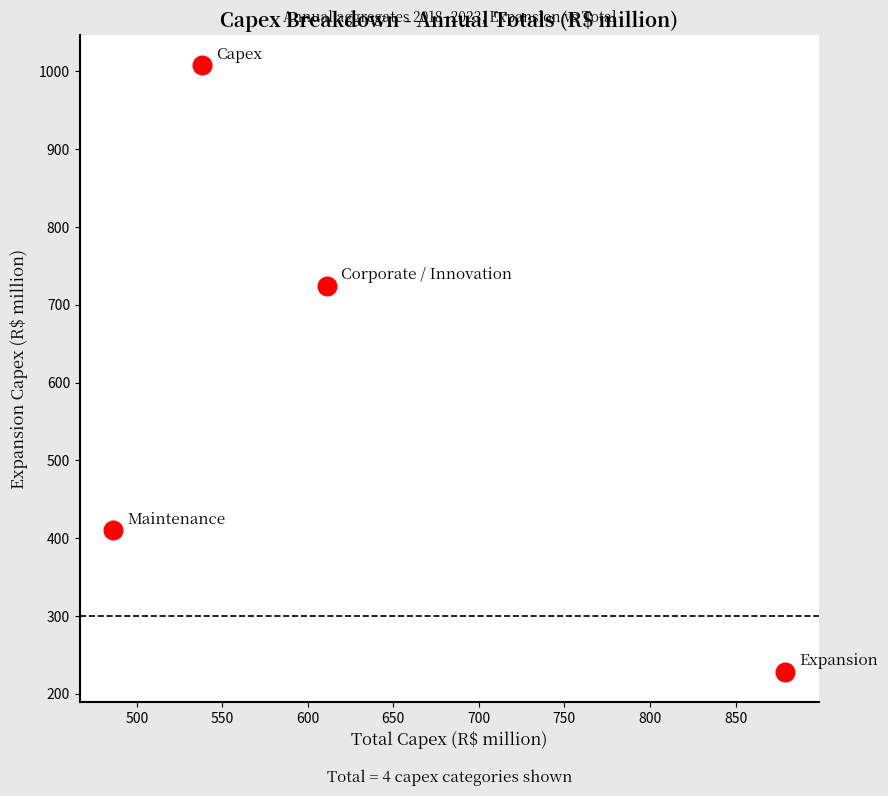

What Y value in the scatter plot is closest to 617?

724.6